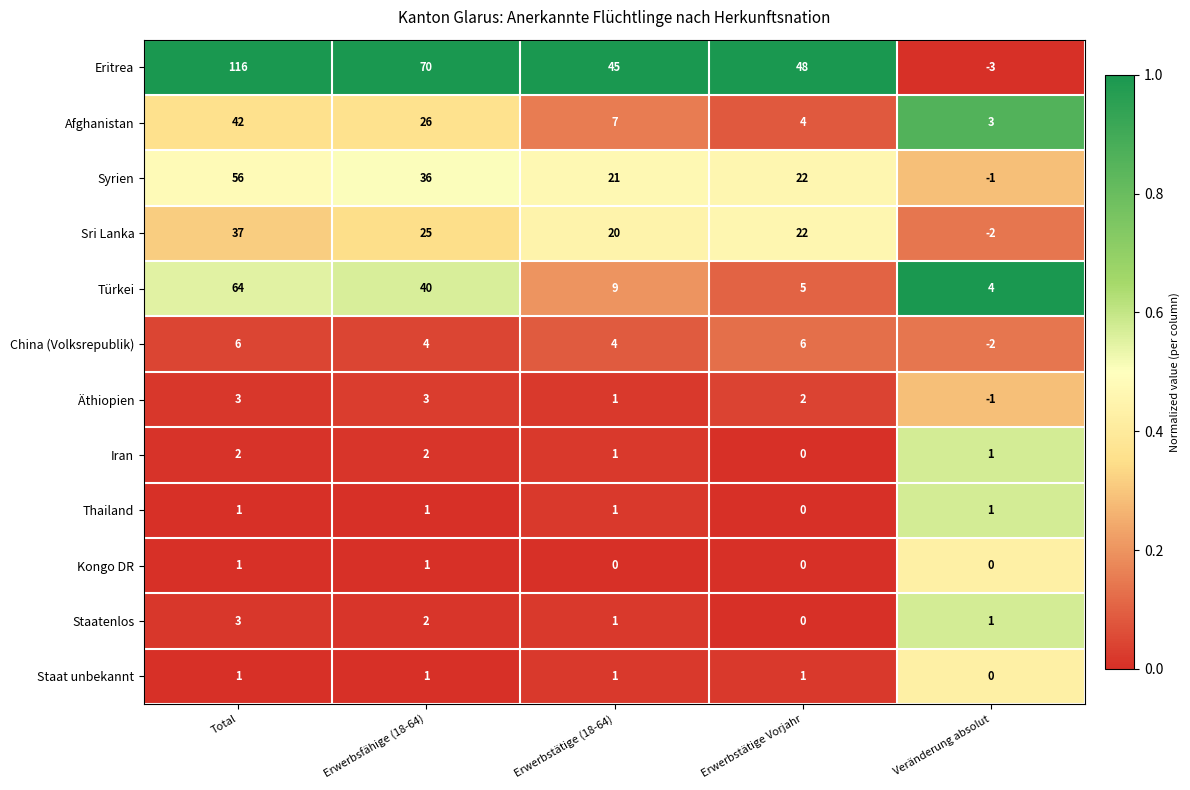

Which series has the largest total across all categories?

Eritrea